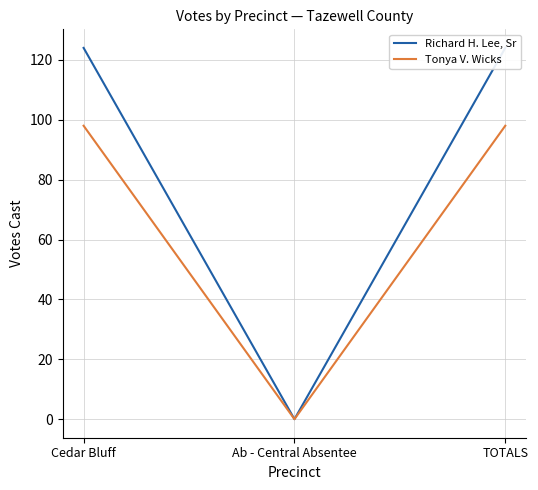

Is the value of Richard H. Lee, Sr at Ab - Central Absentee greater than the value of Tonya V. Wicks at Cedar Bluff?

No